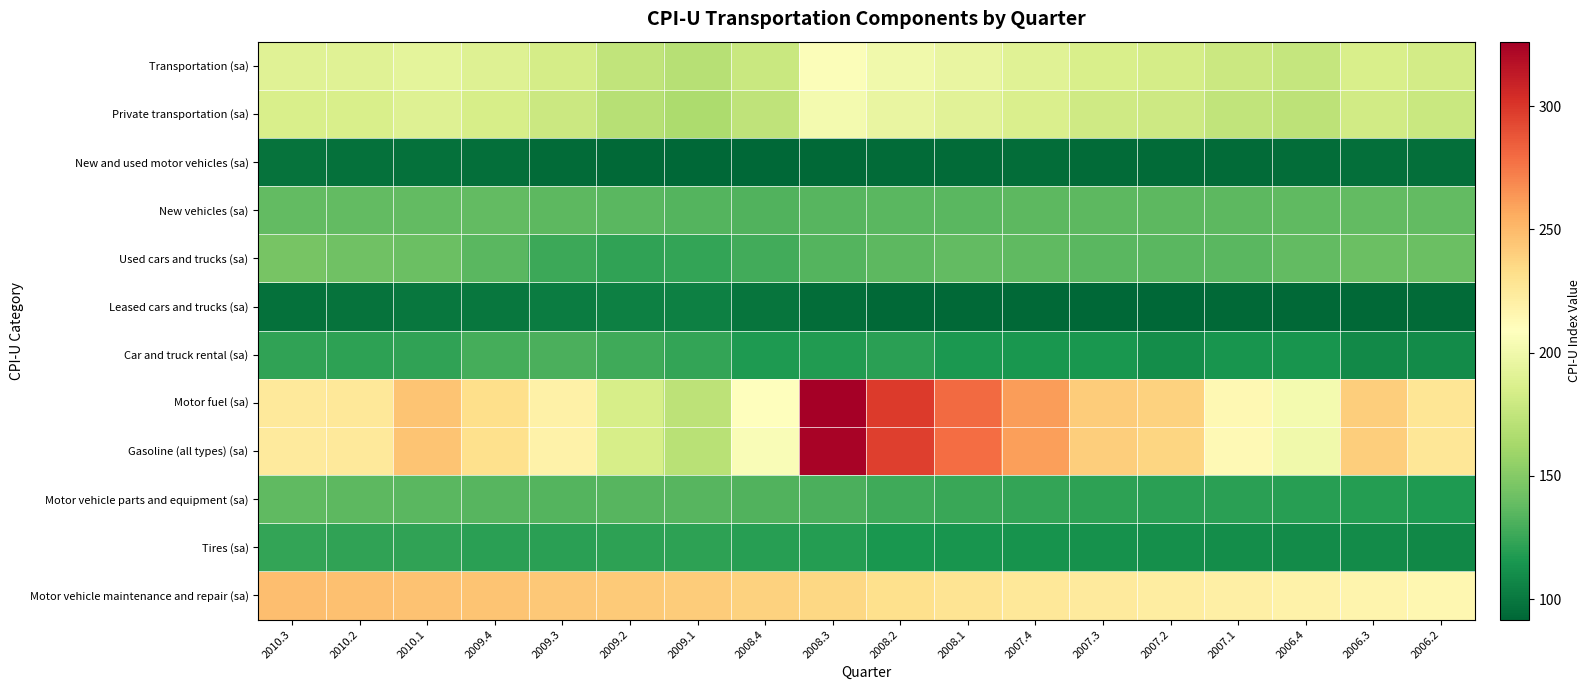

Which category has the highest value across all series?

2008.3